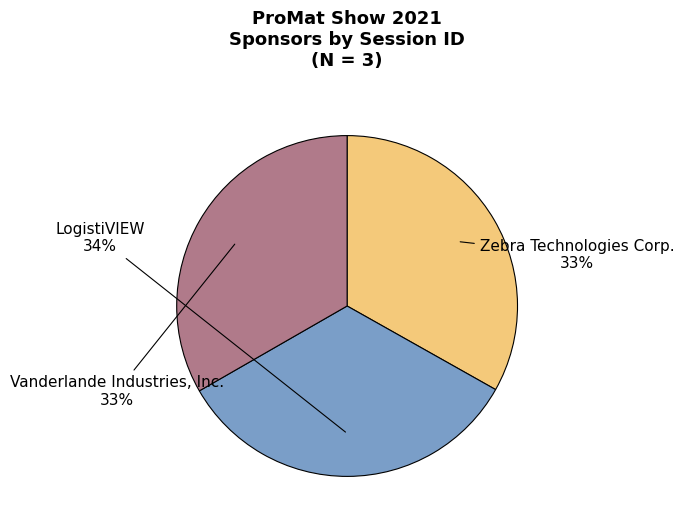

What percentage is the Vanderlande Industries, Inc. slice, to the nearest percent?

33%